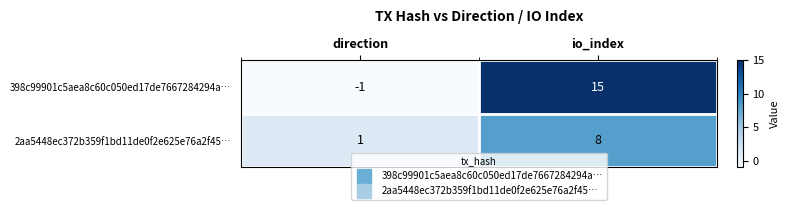

What is the average value of the 398c99901c5aea8c60c050ed17de7667284294a… series?

7